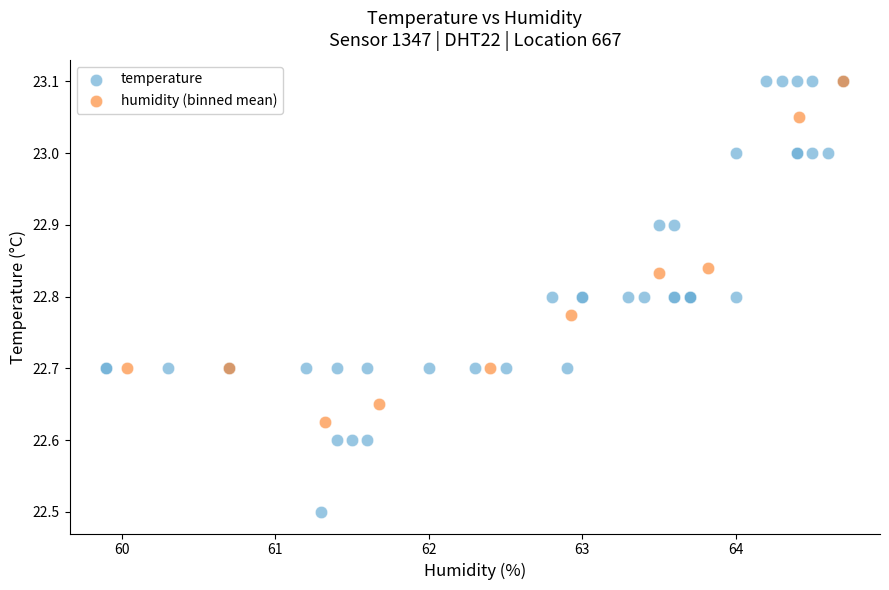

Which series reaches the minimum Y coordinate?

temperature